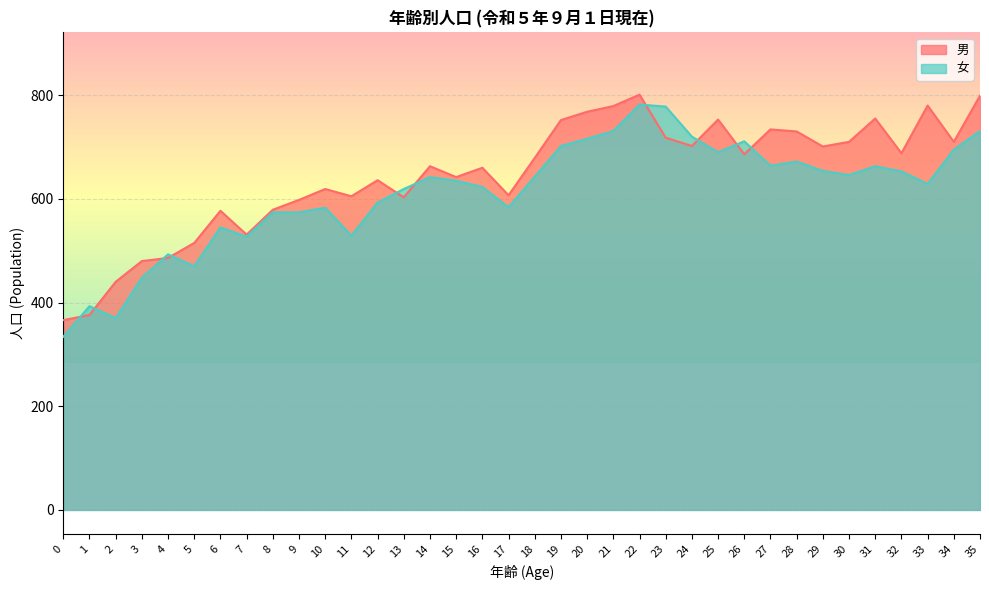

The value of 男 at 7 is 300. True or false?

False